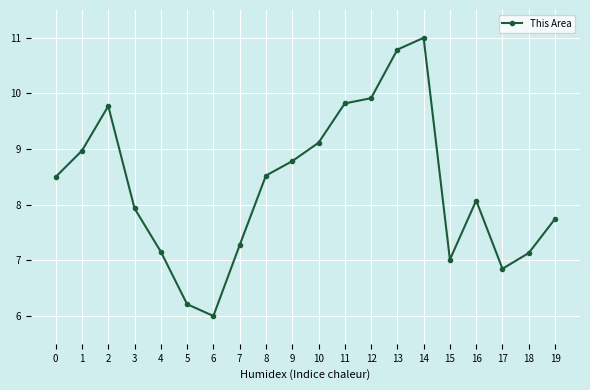

Is it true that the value at 12 is 9.9?

True